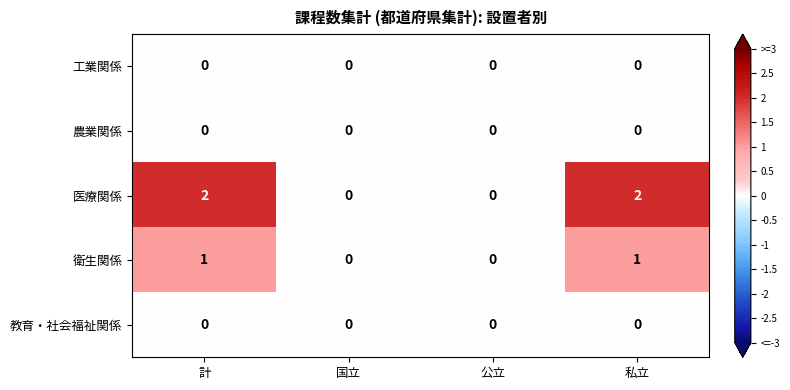

What is the total value across all series at 計?

3